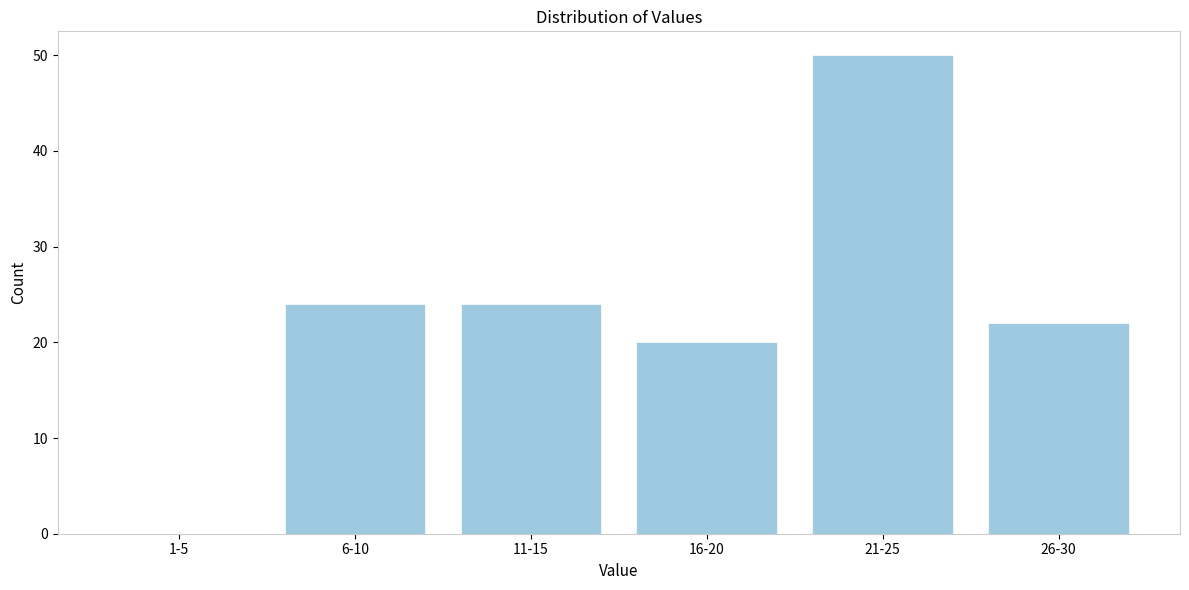

Reading left to right, transcribe all the data shown in this chart.

1-5=0	6-10=24	11-15=24	16-20=20	21-25=50	26-30=22